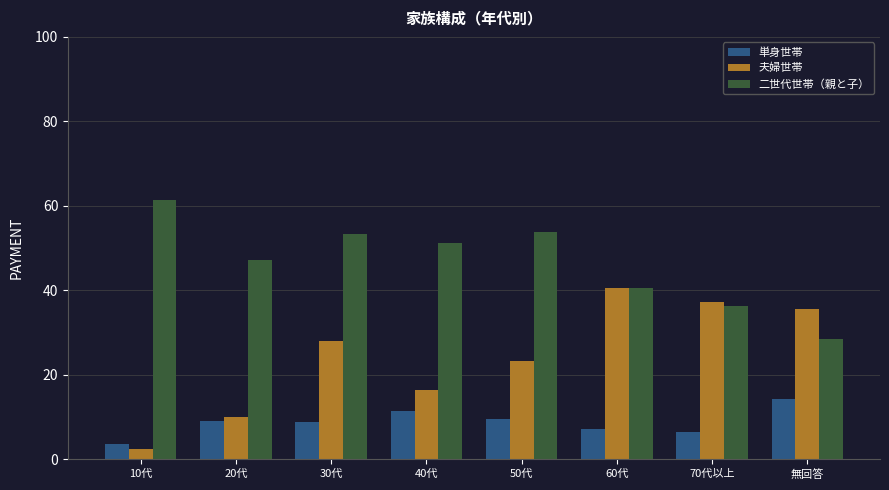

What is the label of the 8th bar from the left?

無回答